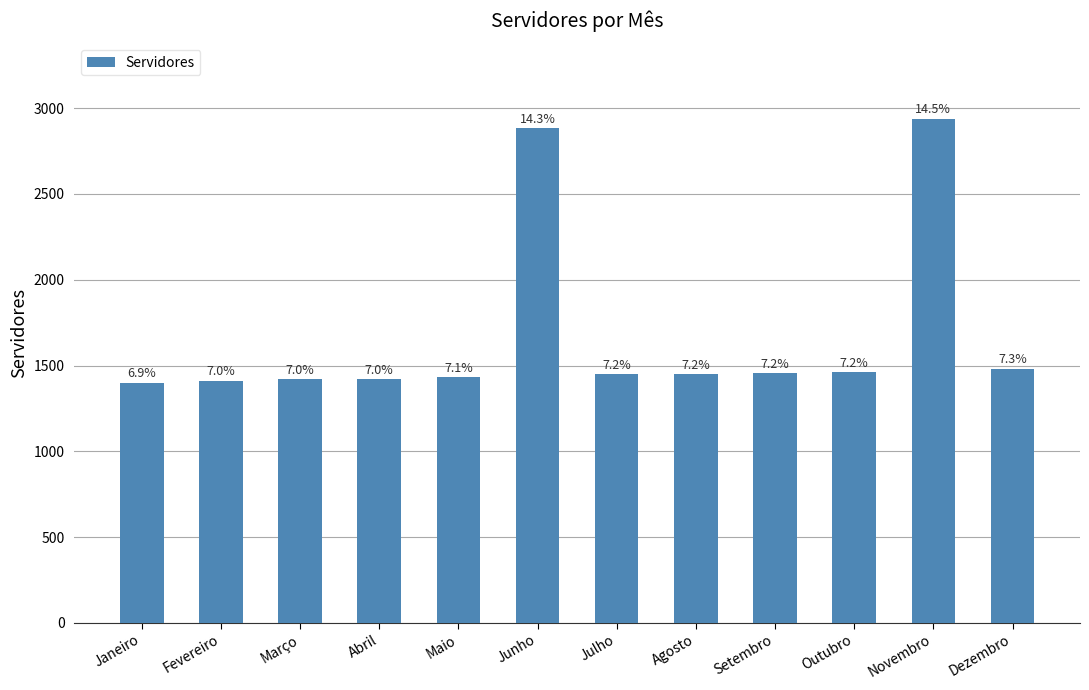

Reading left to right, transcribe all the data shown in this chart.

1400	1412	1419	1421	1431	2882	1448	1450	1455	1460	2938	1480